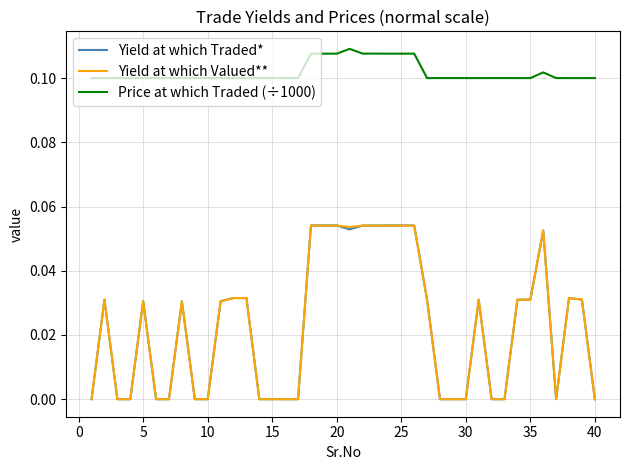

Which series has the largest total across all categories?

Price at which Traded (÷1000)